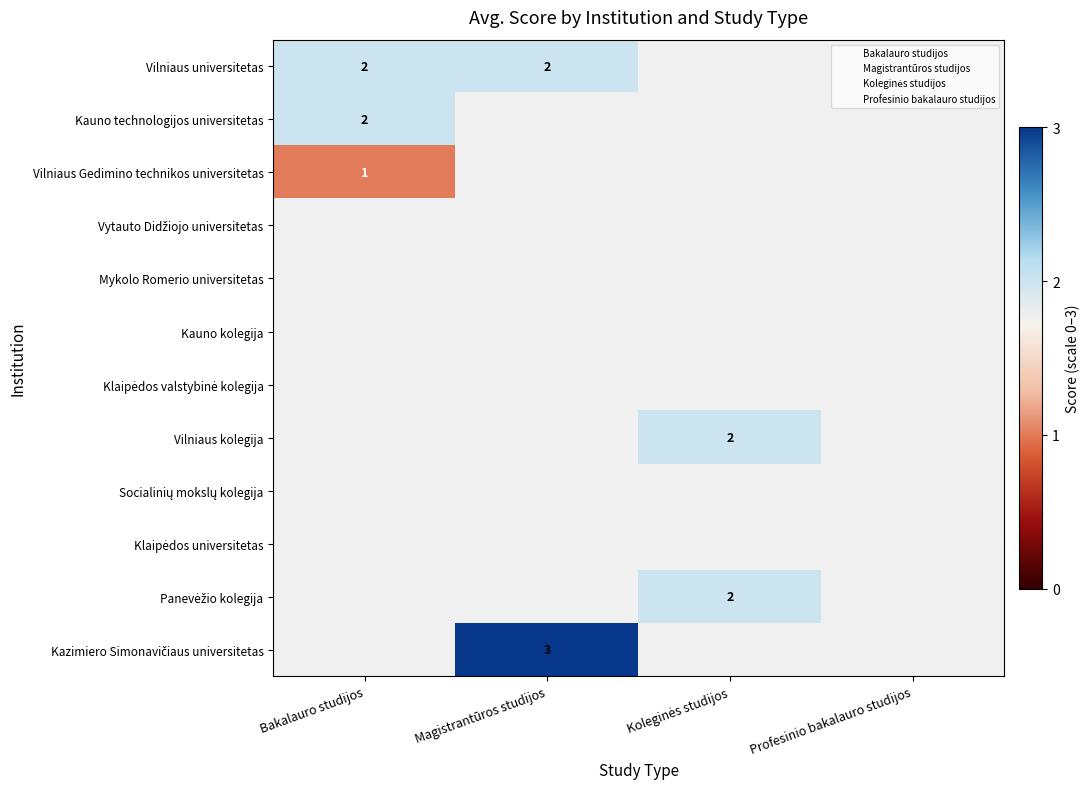

How many data points does each series have?

4